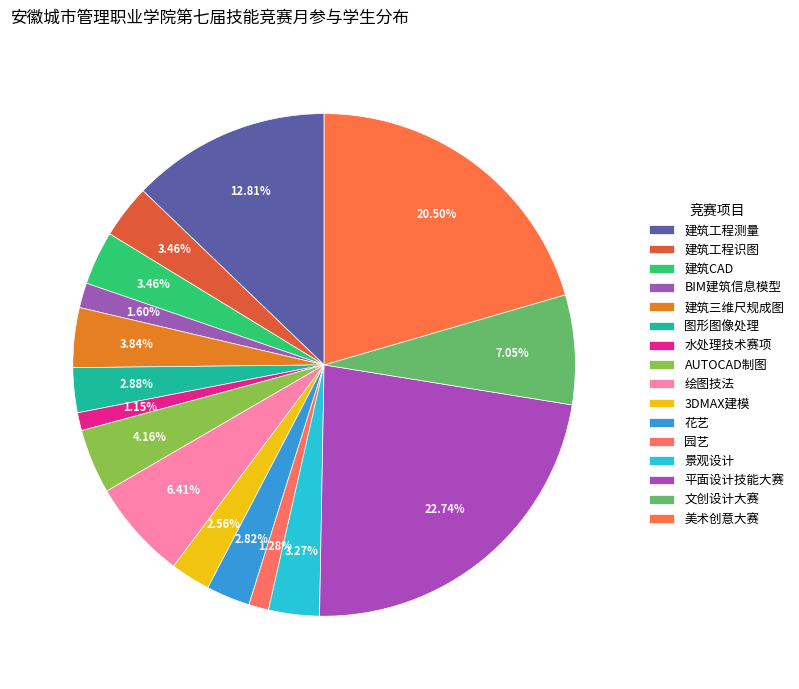

How many segments does this pie chart have?

16